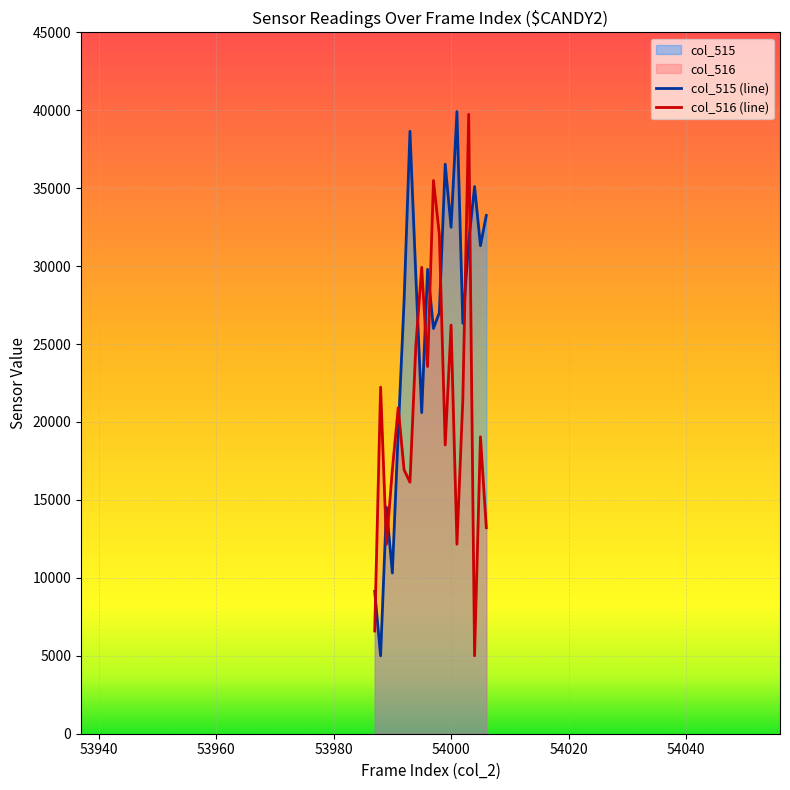

How many data points does each series have?

20